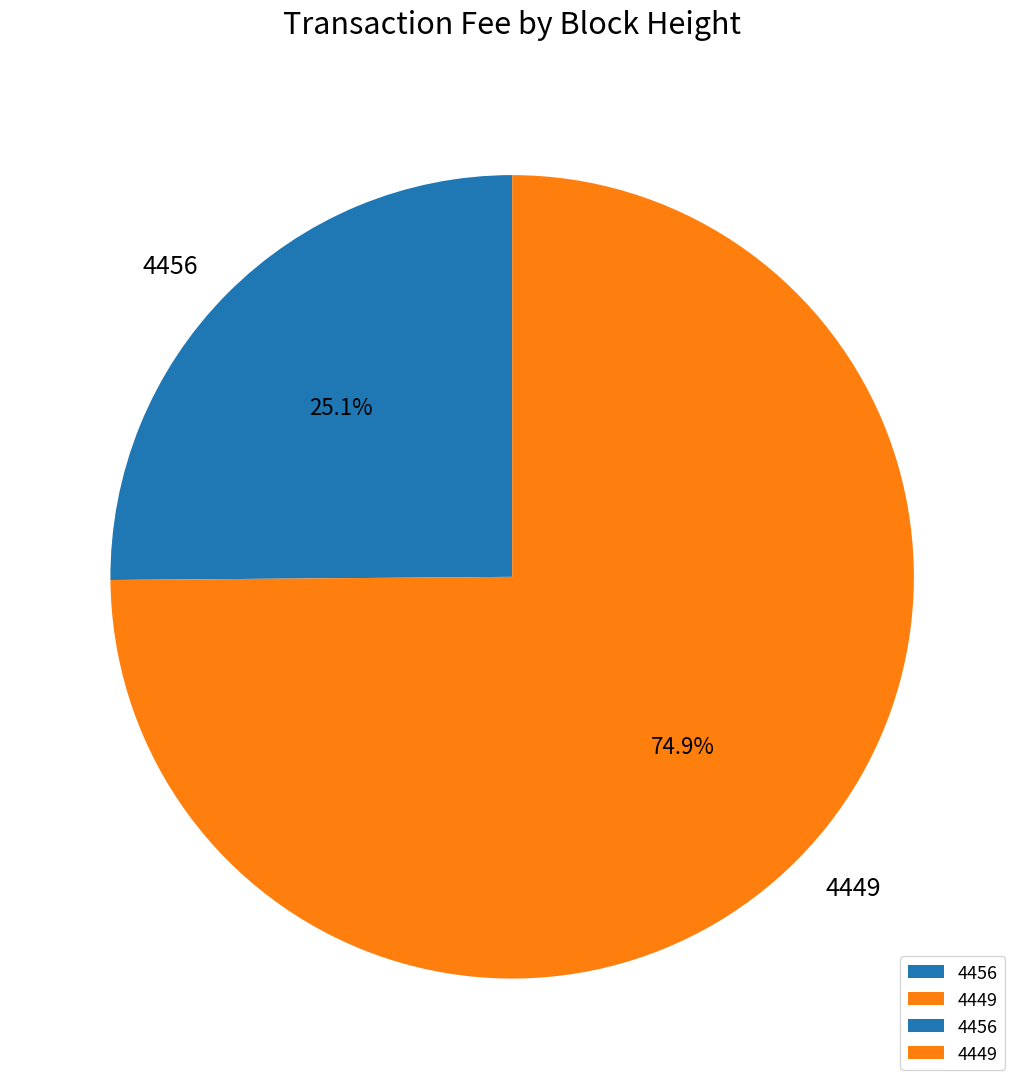

How many slices are in this pie chart?

2